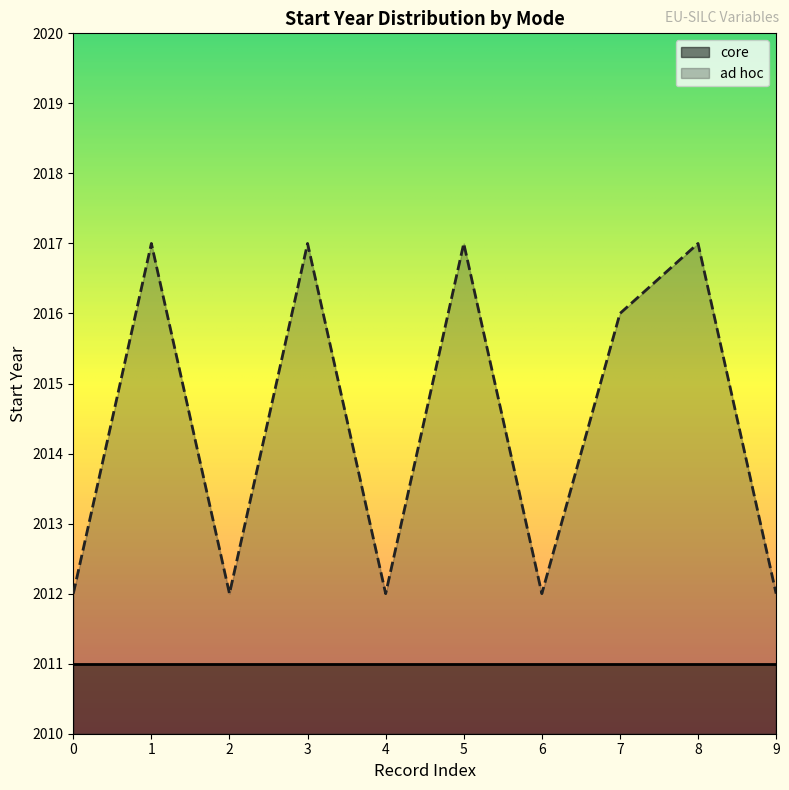

Count the number of categories in the chart.

10